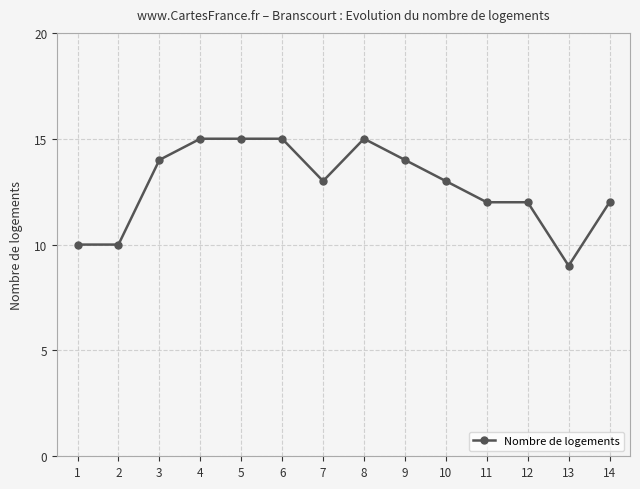

What is the maximum value shown in the chart?

15